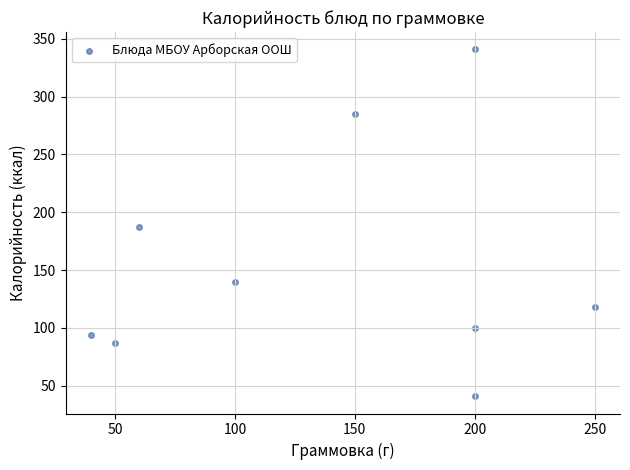

What is the average X value?

138.9